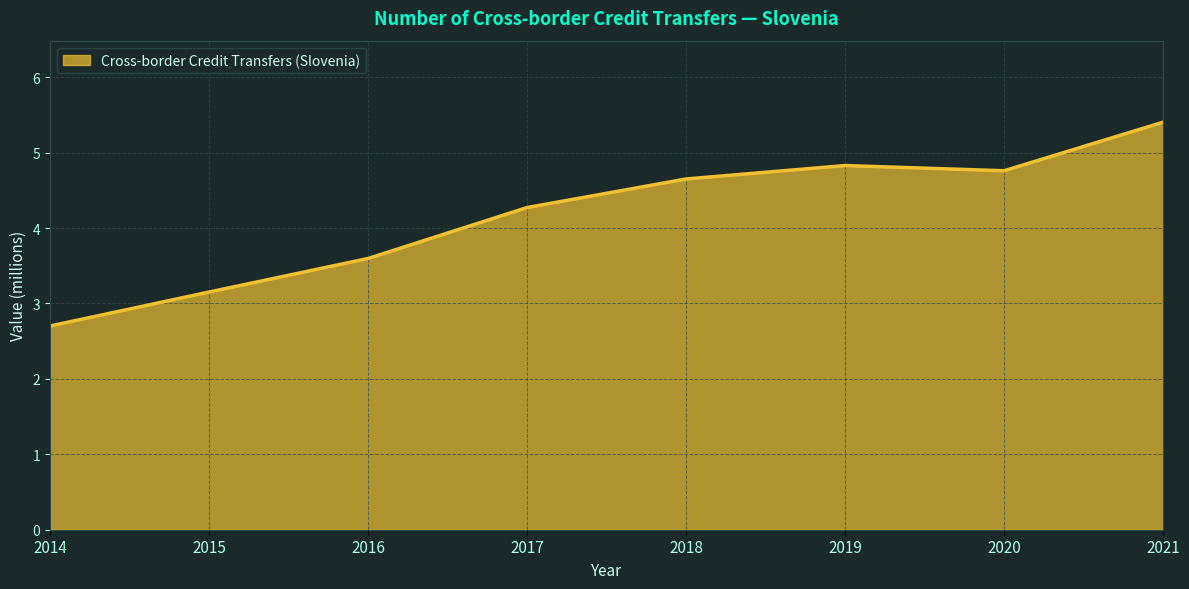

Between 2014 and 2016, which is larger?

2016